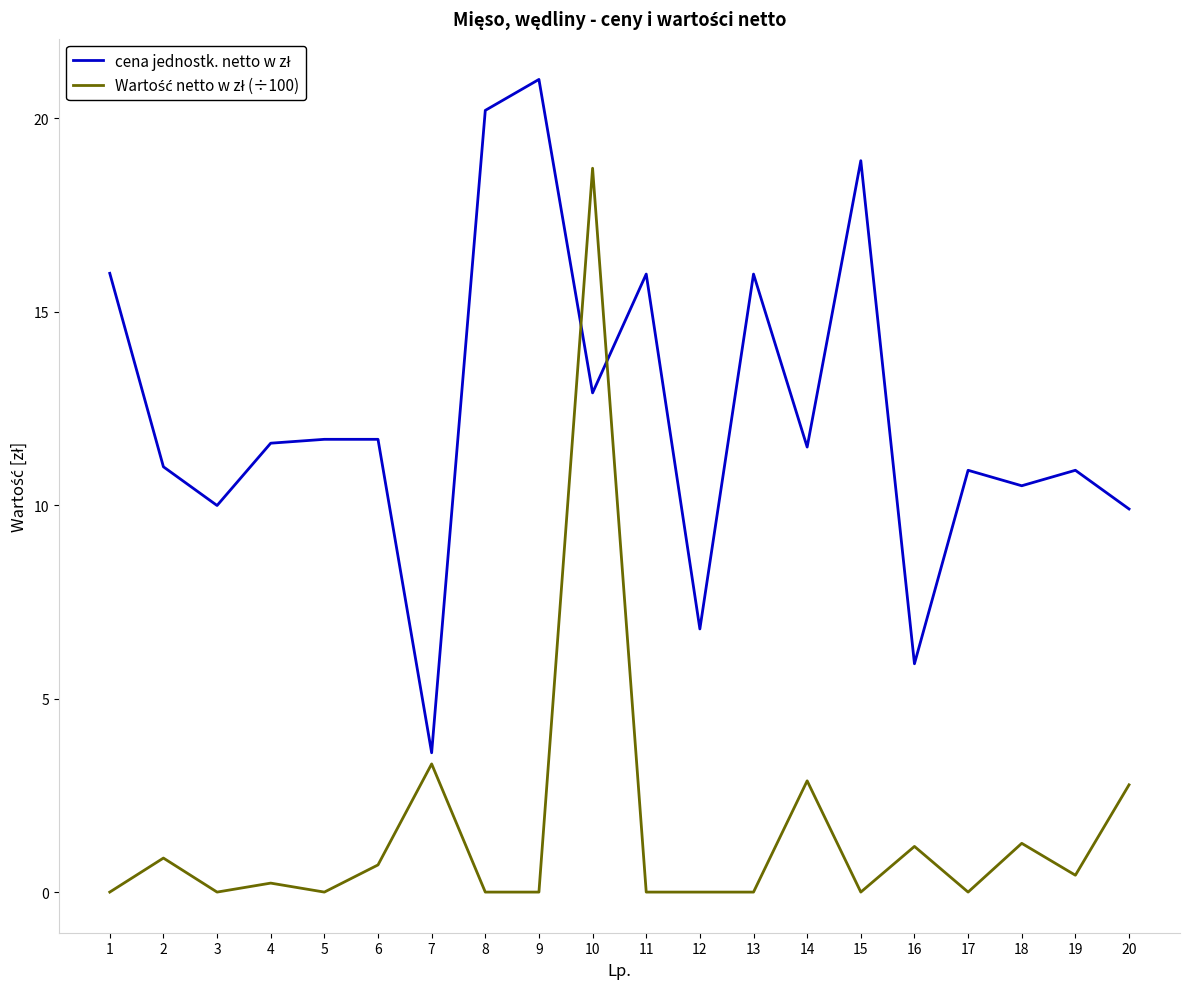

What is the total value across all series at 6?

12.4